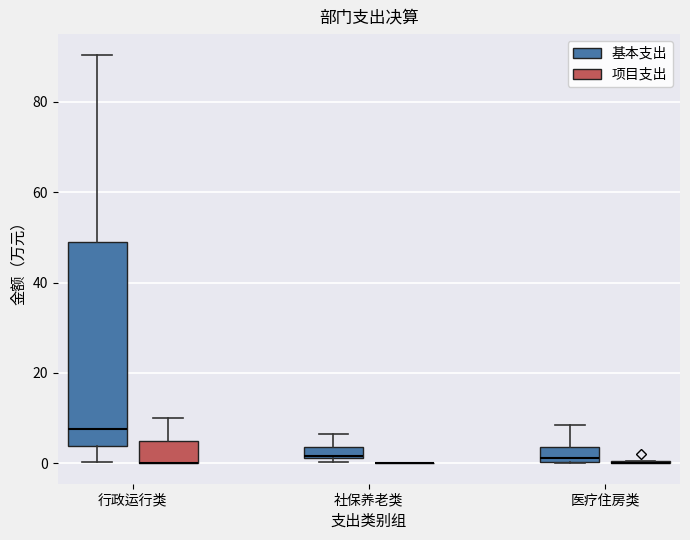

Which box is the tallest, from its lower edge to its upper edge?

行政运行类 (基本支出)